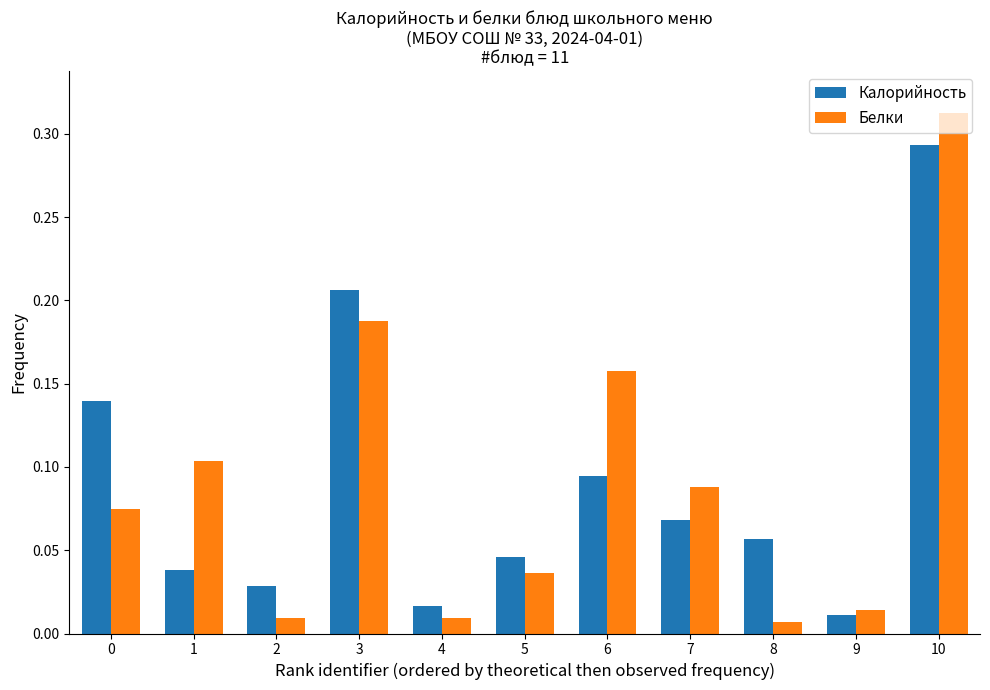

Does the chart contain any negative values?

No